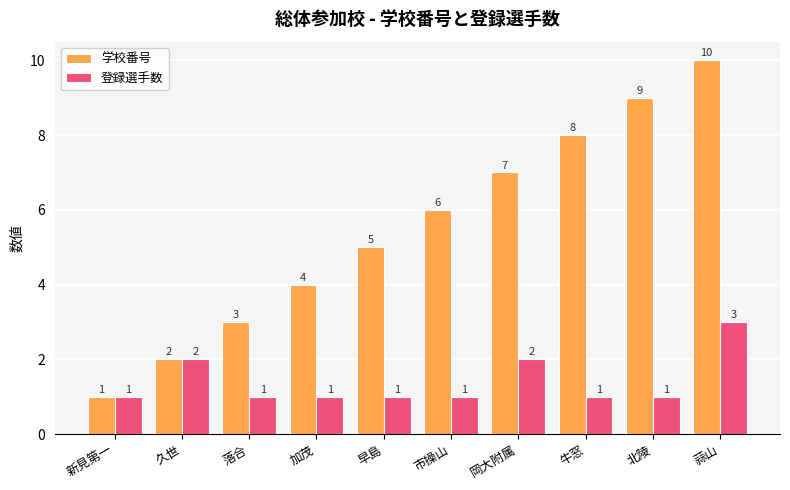

Which label corresponds to the largest value in the chart?

蒜山